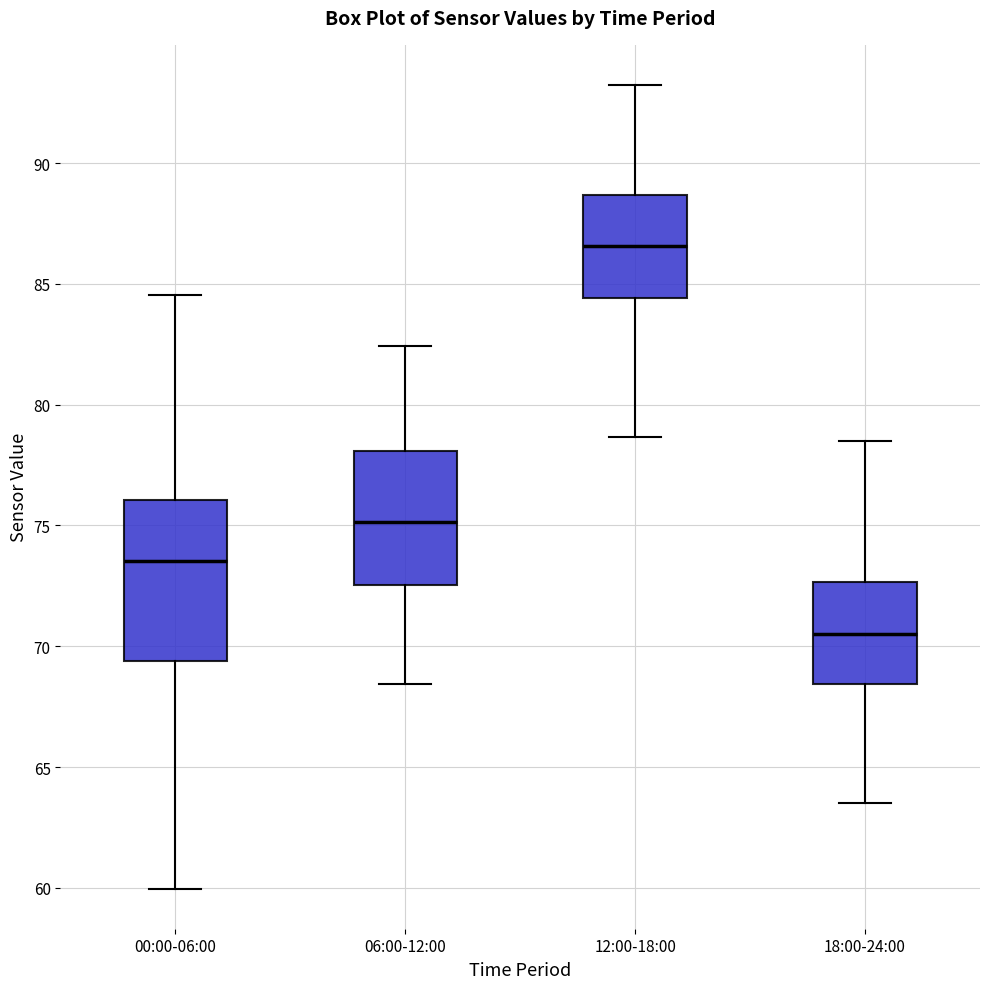

Reading left to right, read every box against the y-axis: the position of its median line, the range the box covers, and the ends of its whiskers. The values are not printed on the chart, so give them approximately, as read against the axis.

00:00-06:00: median 73.5, box 69.5 to 76.0, whiskers 60.0 to 84.5
06:00-12:00: median 75.0, box 72.5 to 78.0, whiskers 68.5 to 82.5
12:00-18:00: median 86.5, box 84.5 to 88.5, whiskers 78.5 to 93.0
18:00-24:00: median 70.5, box 68.5 to 72.5, whiskers 63.5 to 78.5